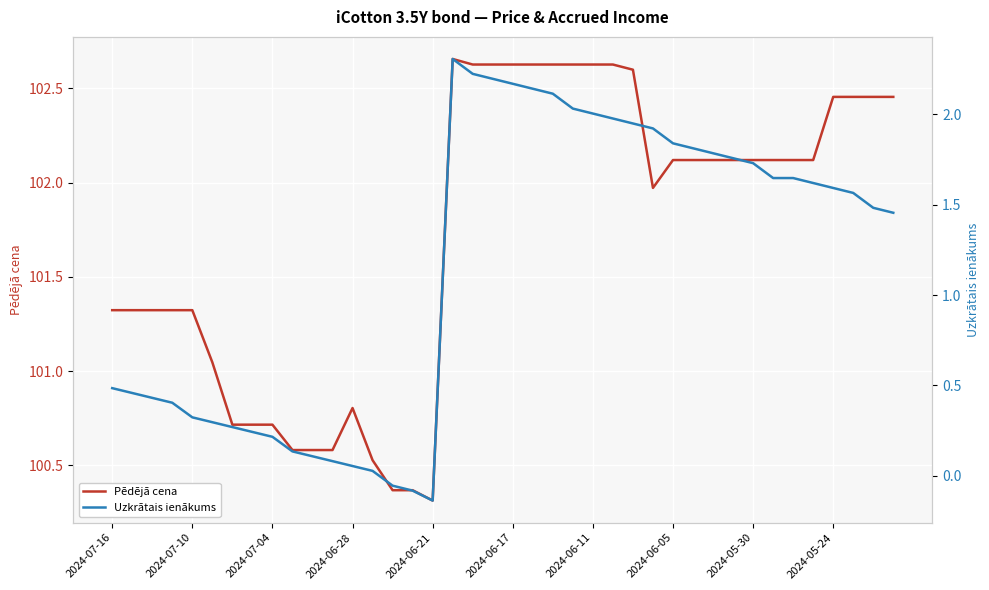

What is the difference between the maximum and second lowest values in the Pēdējā cena series?

2.3